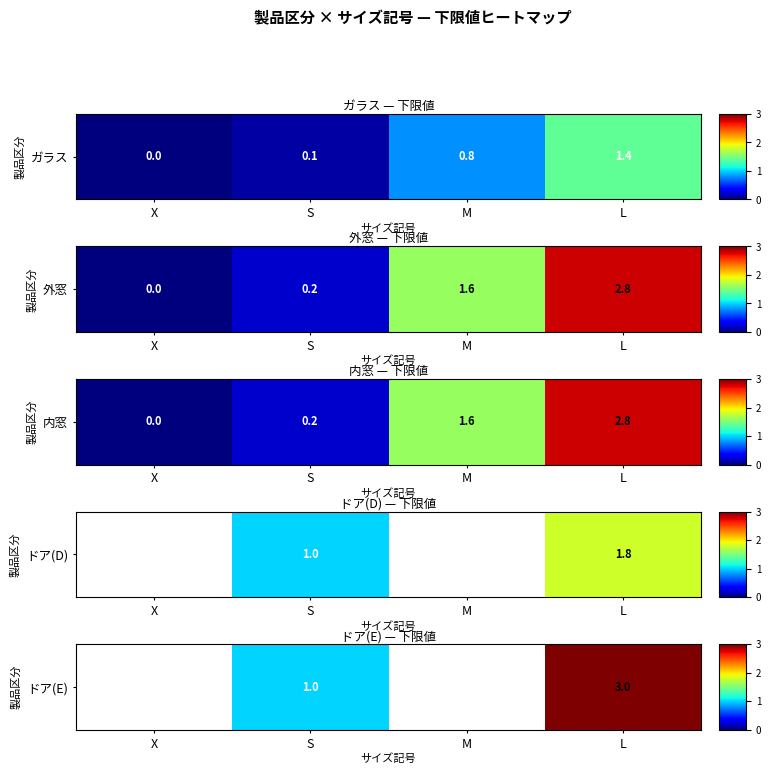

Between X and L, which is larger?

L